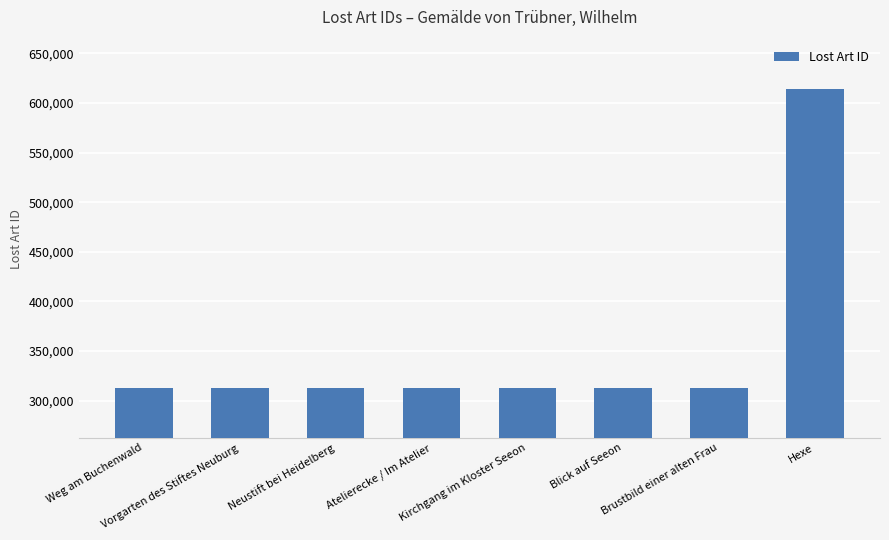

What is the value of the 8th bar from the left?

613908